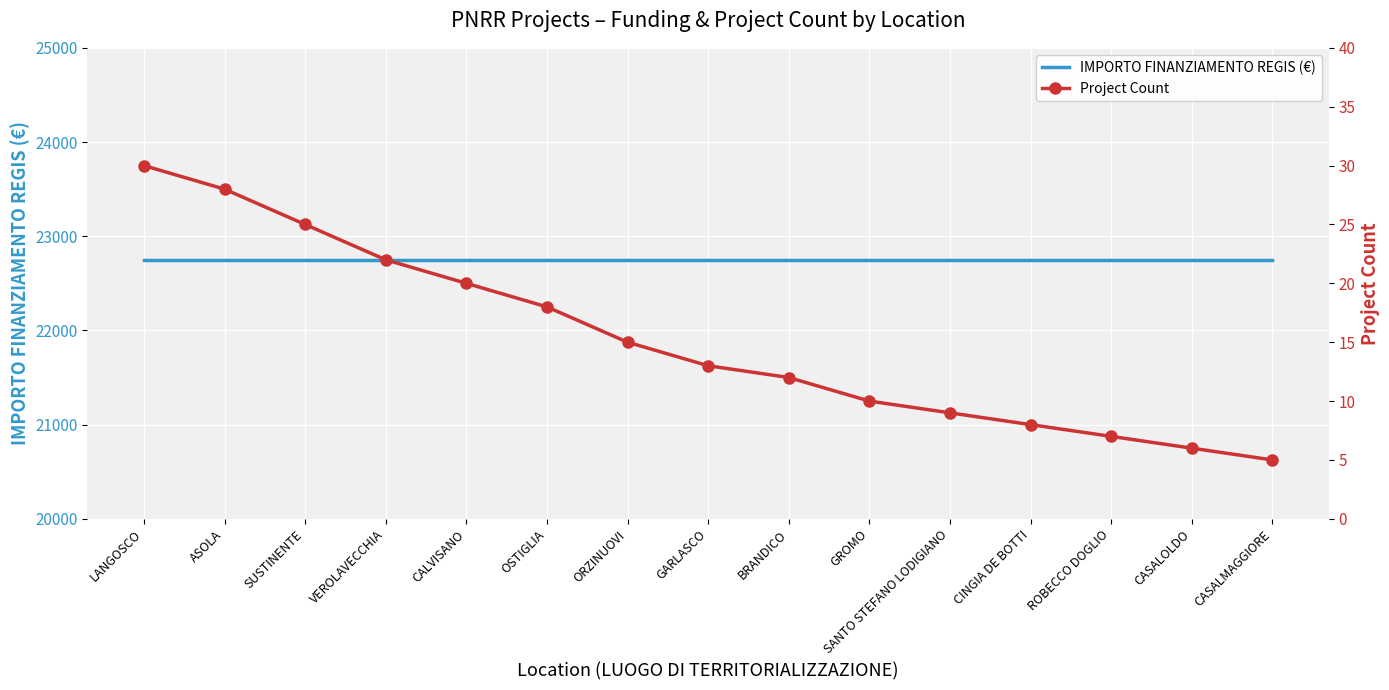

The value of IMPORTO FINANZIAMENTO REGIS (€) at GARLASCO is 36131. True or false?

False